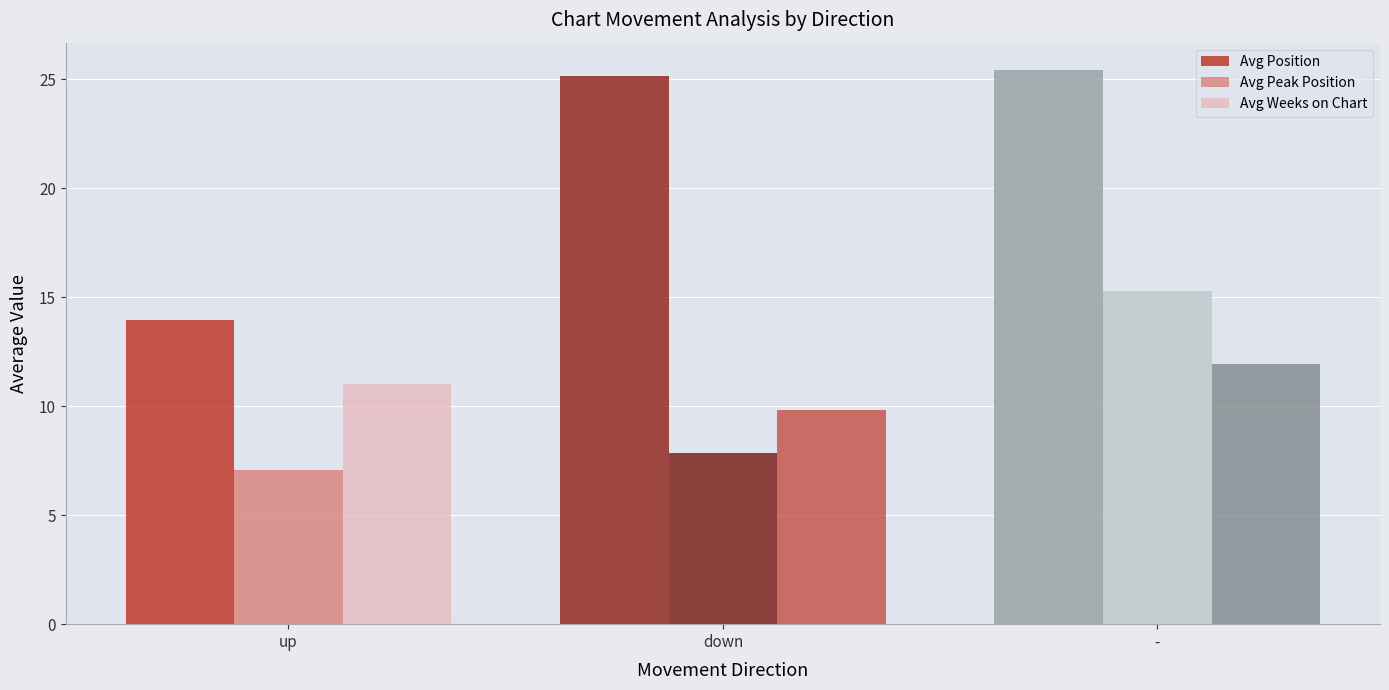

What is the spread (max minus min) of values at -?

13.5